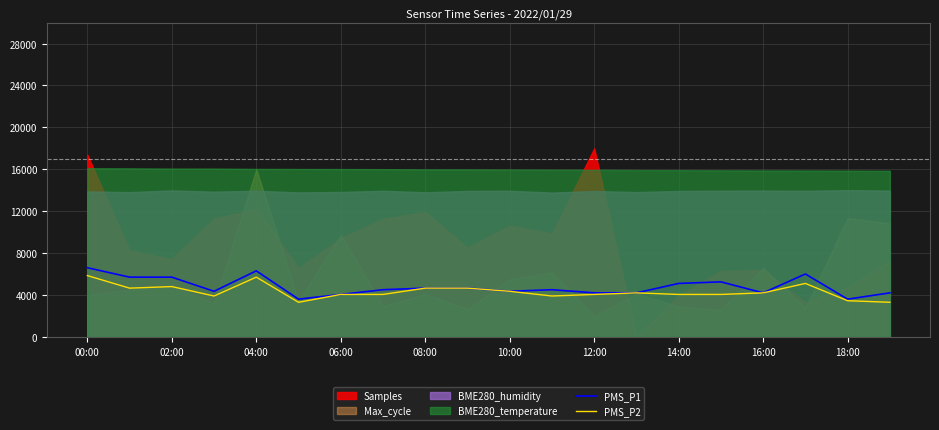

What position from the left is 11?

12